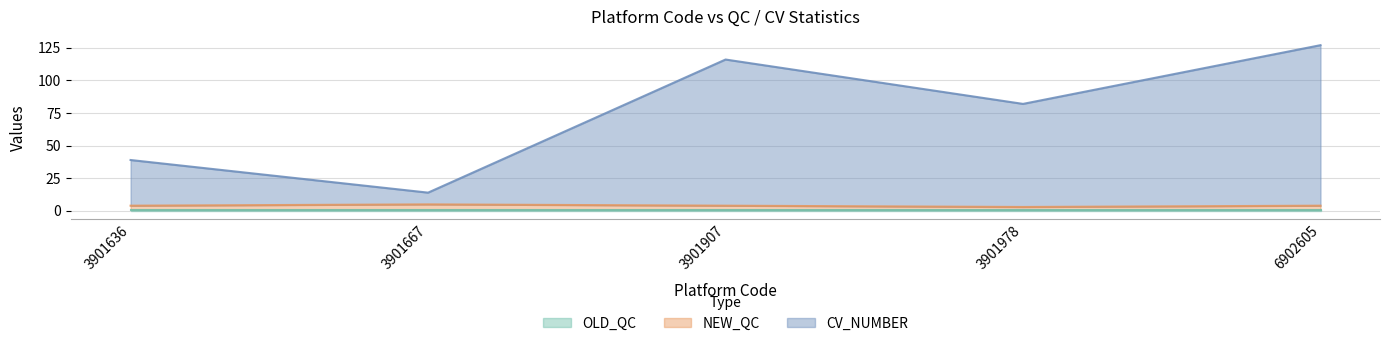

Is the value of NEW_QC at 3901978 greater than the value of CV_NUMBER at 3901907?

No